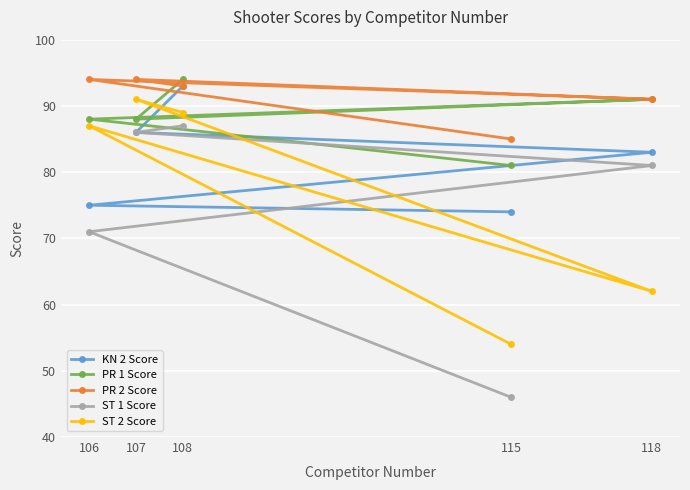

Which label corresponds to the largest value in the chart?

108